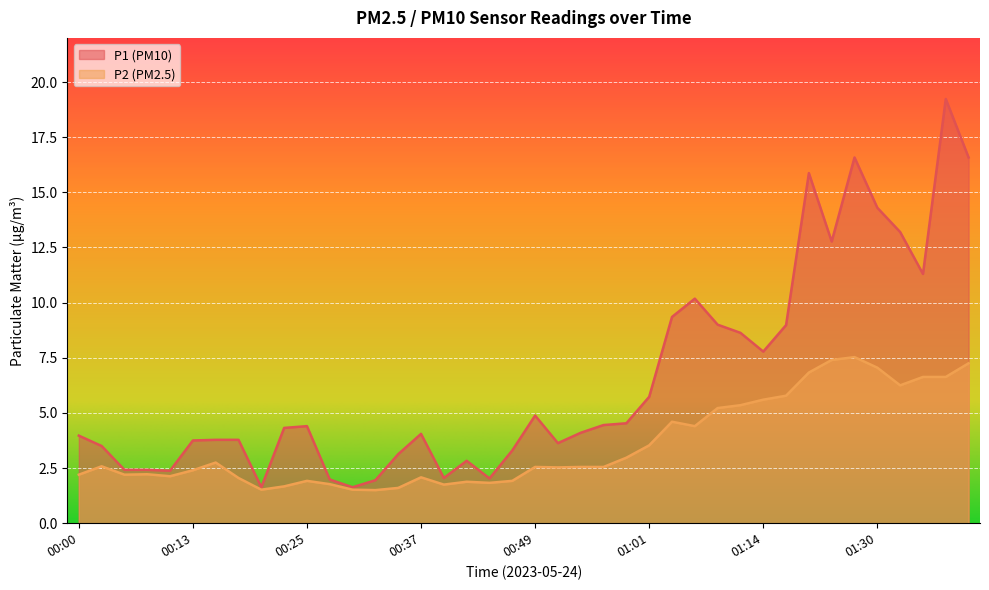

True or false: P1 and P2 intersect in this chart.

False